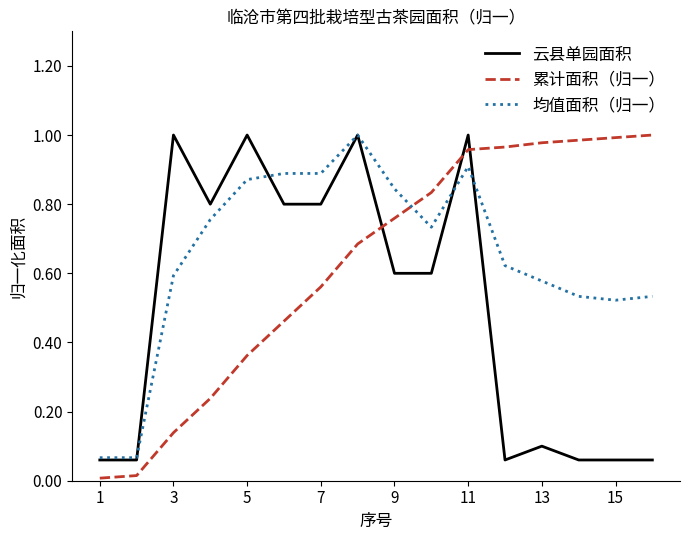

At how many categories does at least one series exceed 0?

16